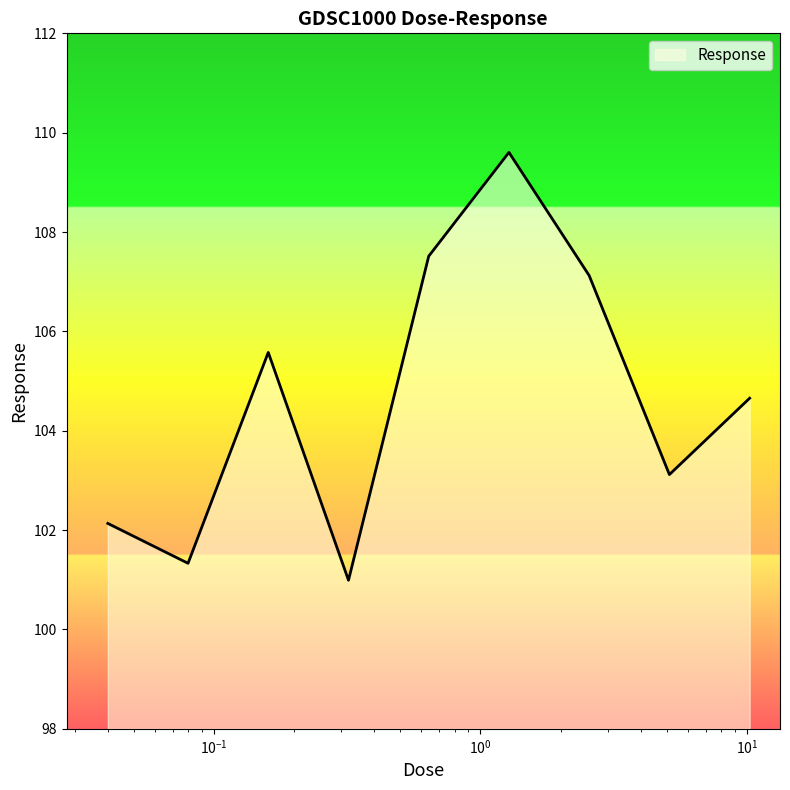

What is the difference between the maximum and minimum values?

8.6